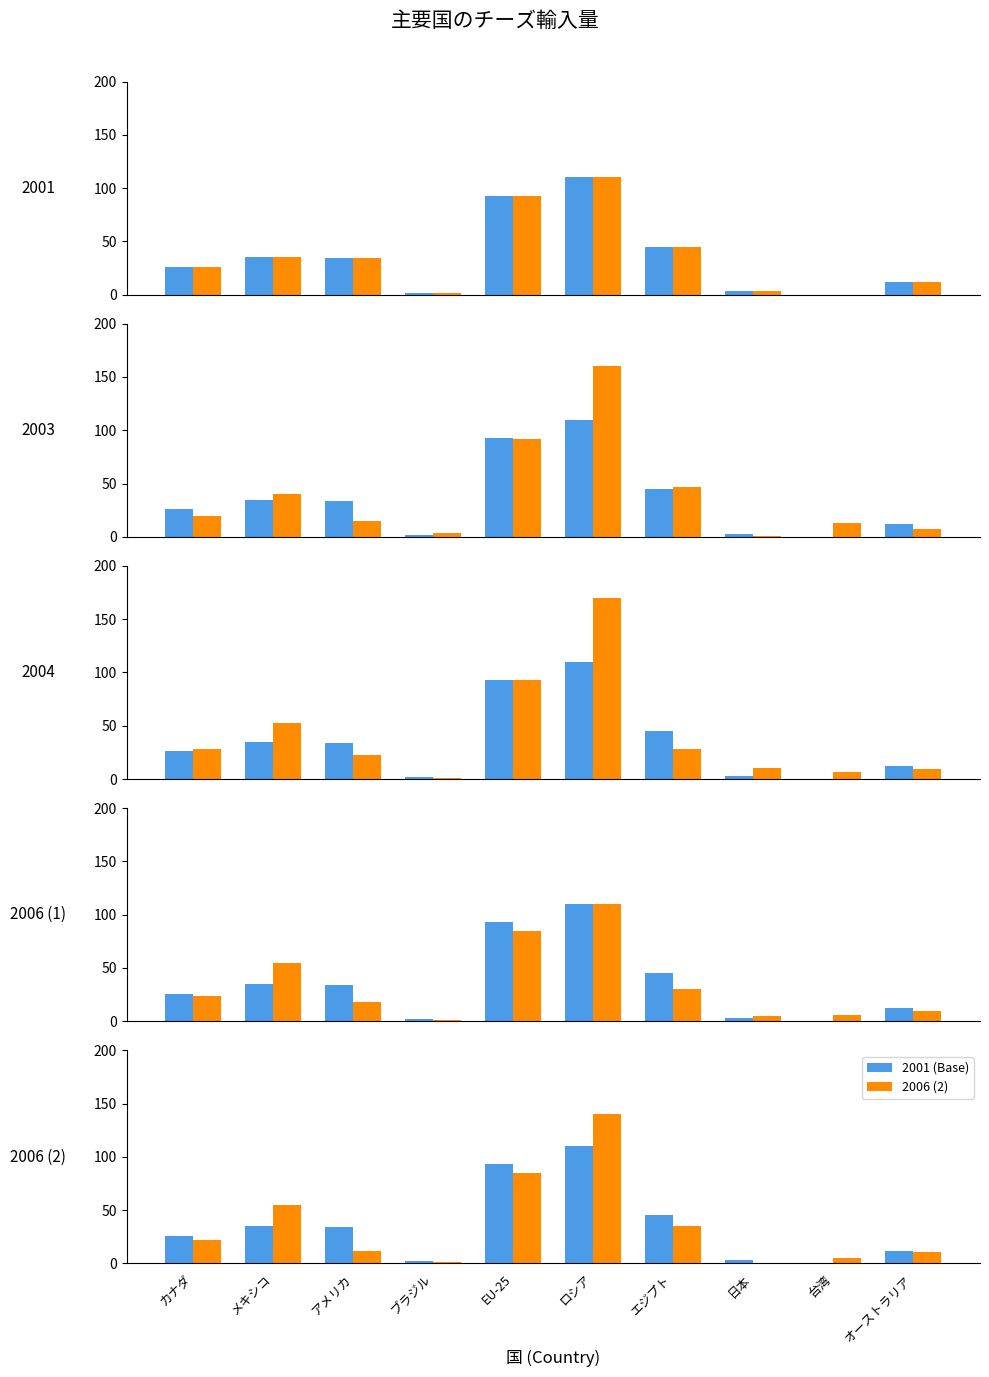

What is the difference between the maximum and second lowest values in the 2006 (1) series?

105